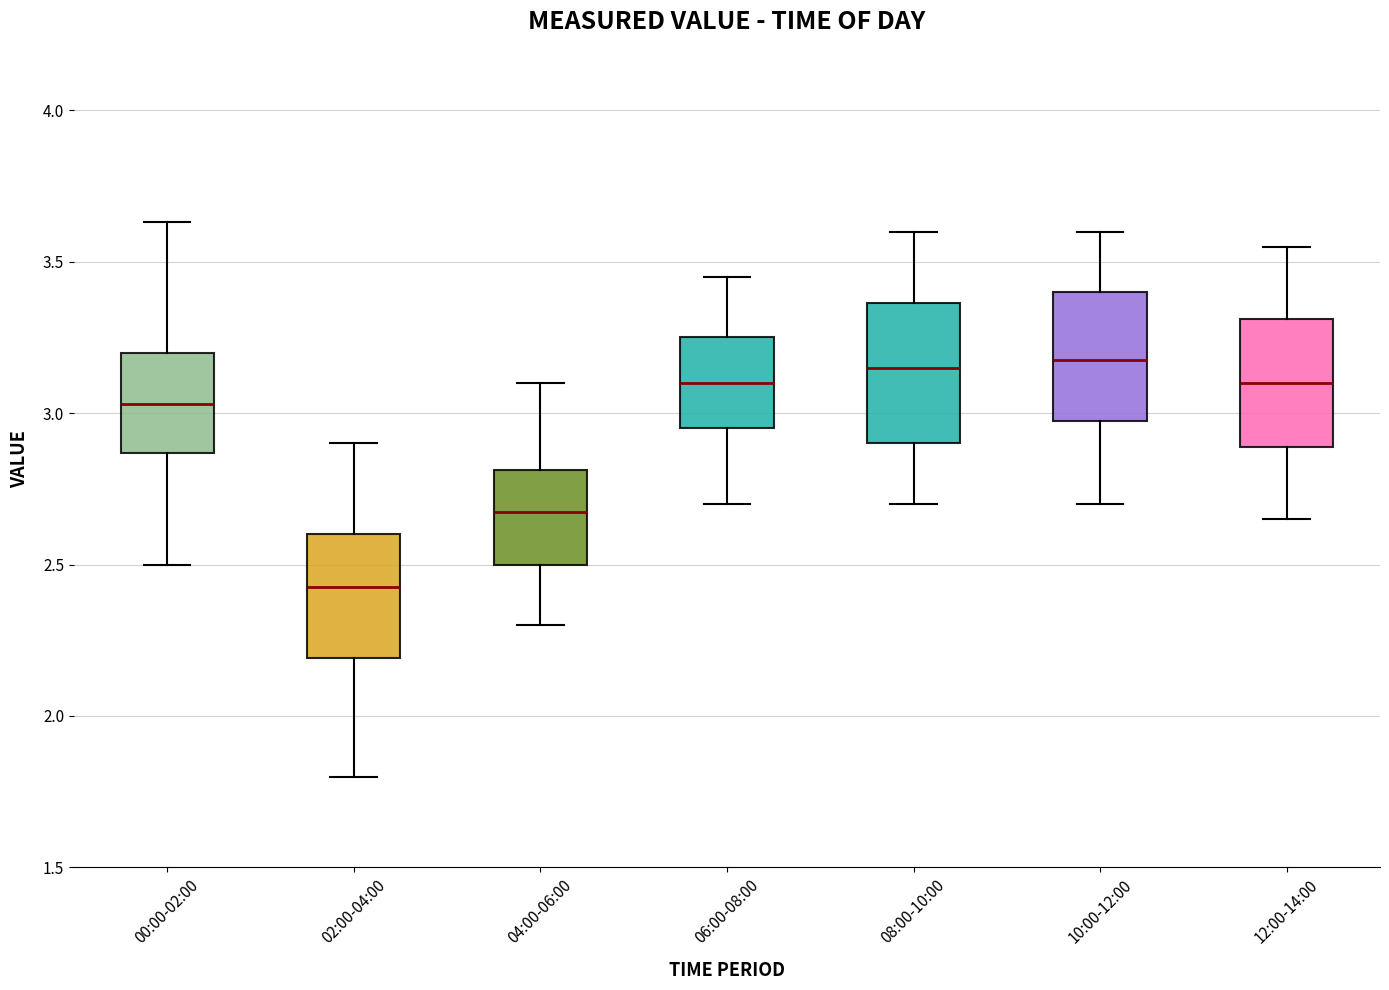

Reading left to right, transcribe this box plot: for each box, give where its median line is, the range the box spans, and where its two whiskers end, as read against the y-axis. The values are not printed on the chart, so give them approximately, as read against the axis.

00:00-02:00: median 3.05, box 2.85 to 3.20, whiskers 2.50 to 3.65
02:00-04:00: median 2.45, box 2.20 to 2.60, whiskers 1.80 to 2.90
04:00-06:00: median 2.70, box 2.50 to 2.80, whiskers 2.30 to 3.10
06:00-08:00: median 3.10, box 2.95 to 3.25, whiskers 2.70 to 3.45
08:00-10:00: median 3.15, box 2.90 to 3.35, whiskers 2.70 to 3.60
10:00-12:00: median 3.20, box 3.00 to 3.40, whiskers 2.70 to 3.60
12:00-14:00: median 3.10, box 2.90 to 3.30, whiskers 2.65 to 3.55